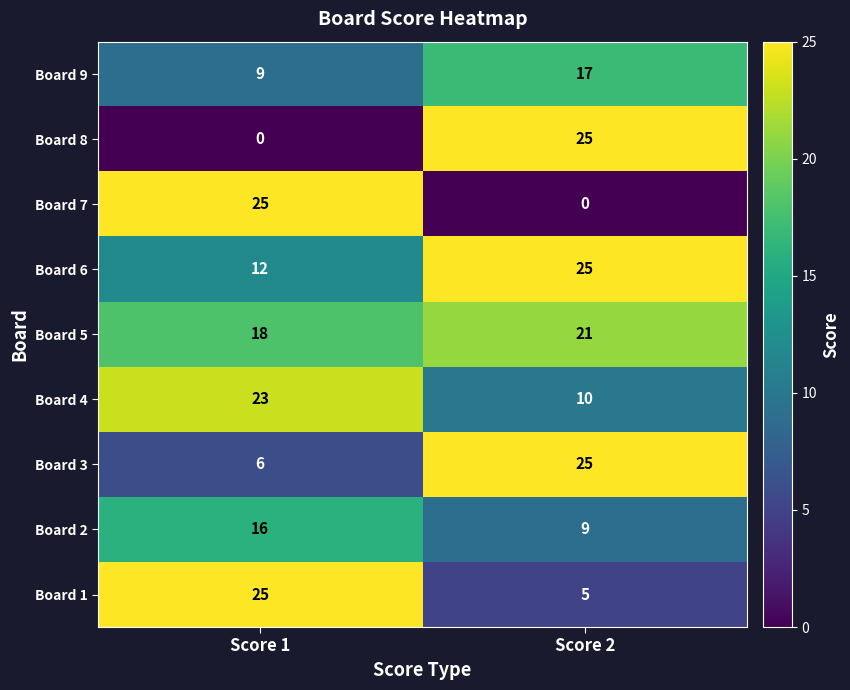

Reading left to right, extract all data points from this chart.

Board 9: Score 1=9	Score 2=17
Board 8: Score 1=0	Score 2=25
Board 7: Score 1=25	Score 2=0
Board 6: Score 1=12	Score 2=25
Board 5: Score 1=18	Score 2=21
Board 4: Score 1=23	Score 2=10
Board 3: Score 1=6	Score 2=25
Board 2: Score 1=16	Score 2=9
Board 1: Score 1=25	Score 2=5